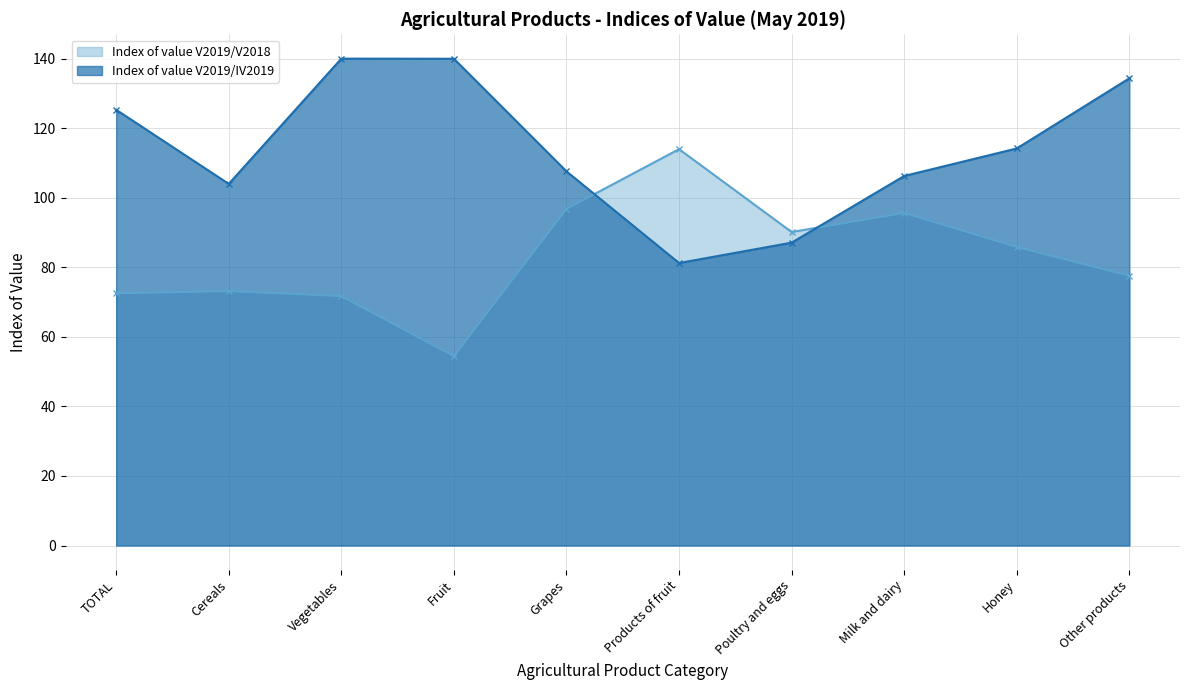

Where is Index of value V2019/V2018 nearest to the value 84?

Honey